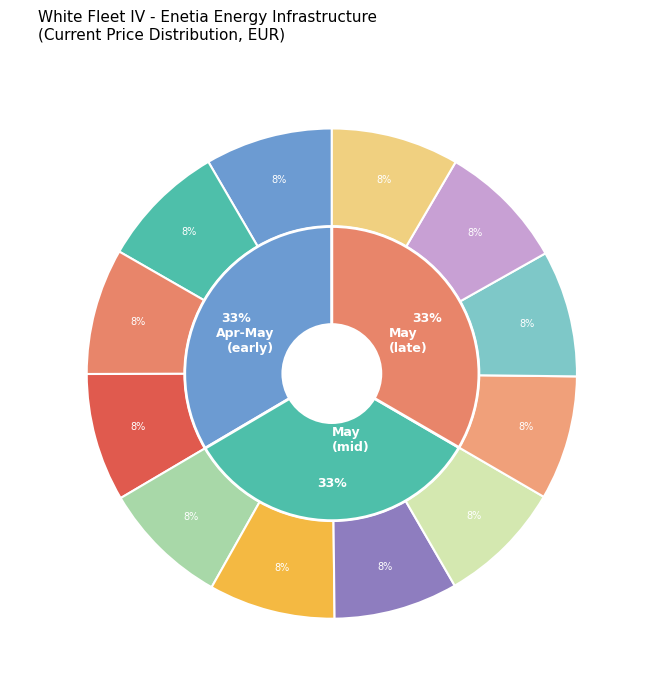

To the nearest percent, what is the combined percentage of 2022-05-17 and 2022-05-02?

17%